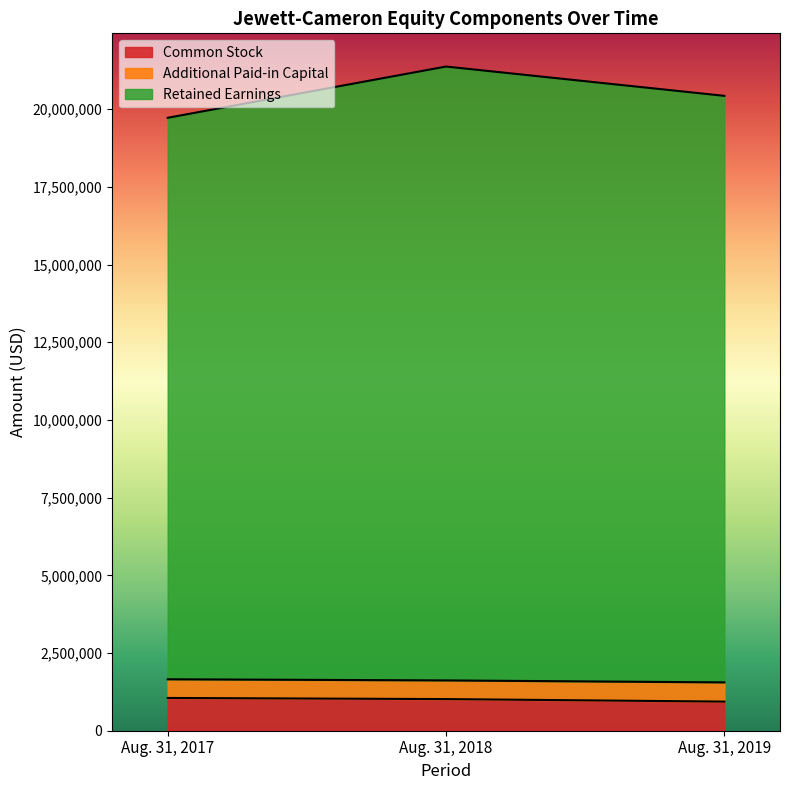

Which series has the largest range (max minus min)?

Retained Earnings